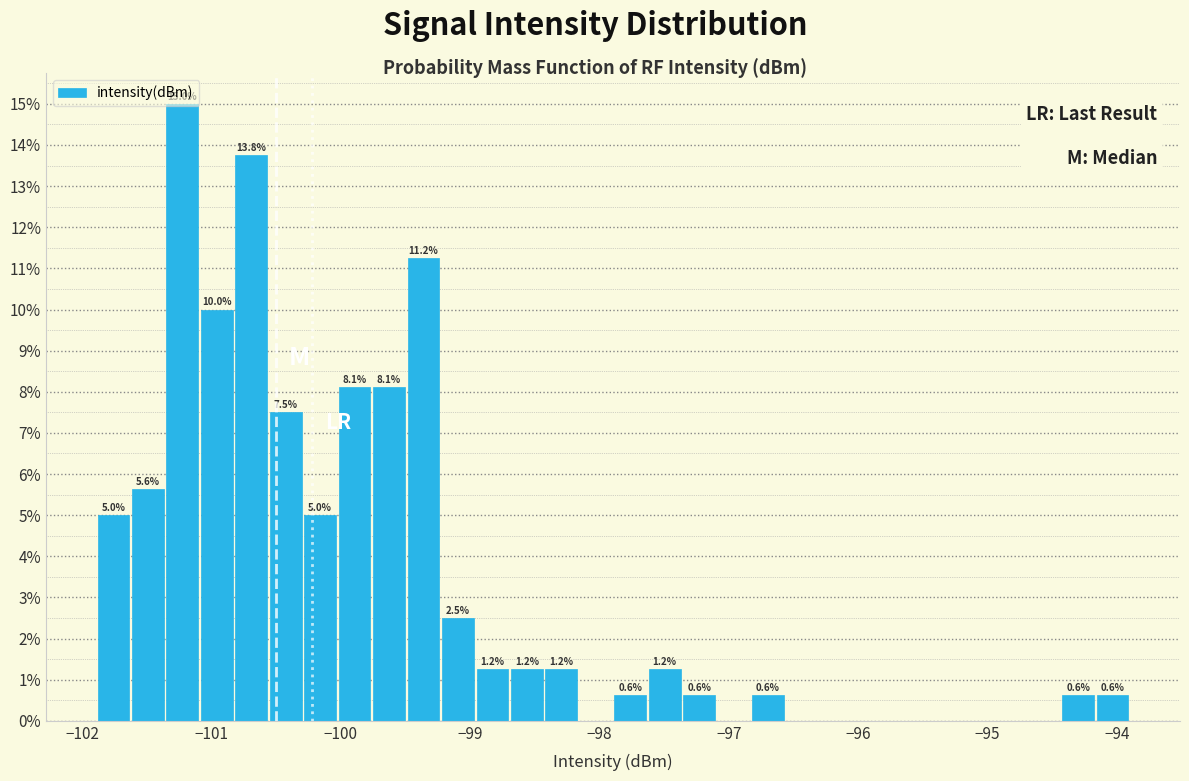

Around what value on the x-axis is the tallest bar? Give the approximate position of its centre, as read against the axis.

-101.2